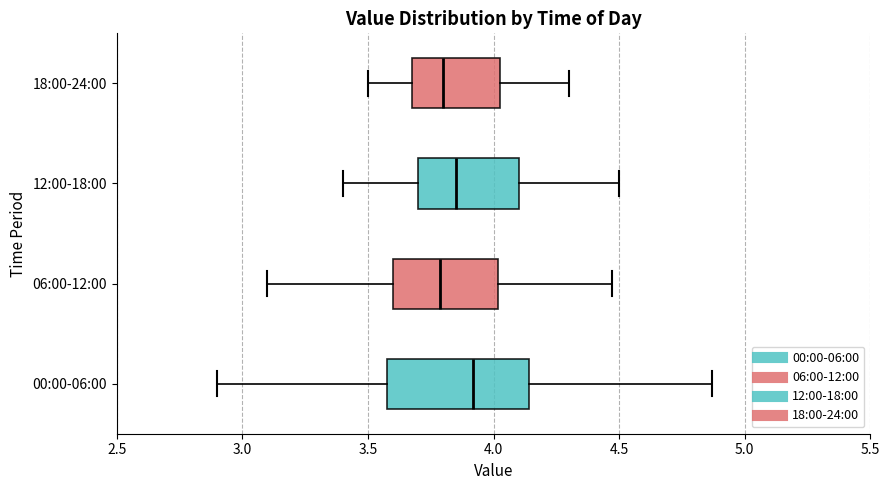

Reading bottom to top, read every box against the x-axis: the position of its median line, the range the box covers, and the ends of its whiskers. The values are not printed on the chart, so give them approximately, as read against the axis.

00:00-06:00: median 3.90, box 3.60 to 4.15, whiskers 2.90 to 4.85
06:00-12:00: median 3.80, box 3.60 to 4.00, whiskers 3.10 to 4.45
12:00-18:00: median 3.85, box 3.70 to 4.10, whiskers 3.40 to 4.50
18:00-24:00: median 3.80, box 3.70 to 4.05, whiskers 3.50 to 4.30